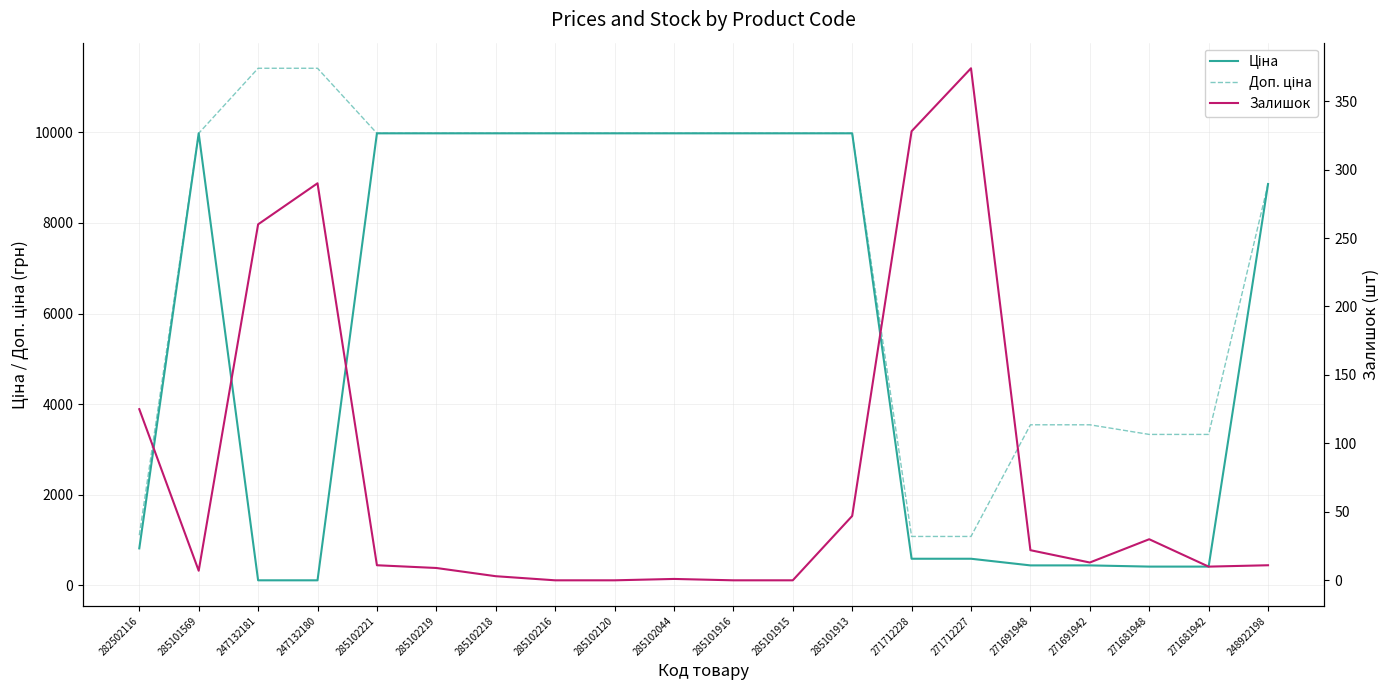

True or false: Ціна and Доп. ціна intersect in this chart.

False